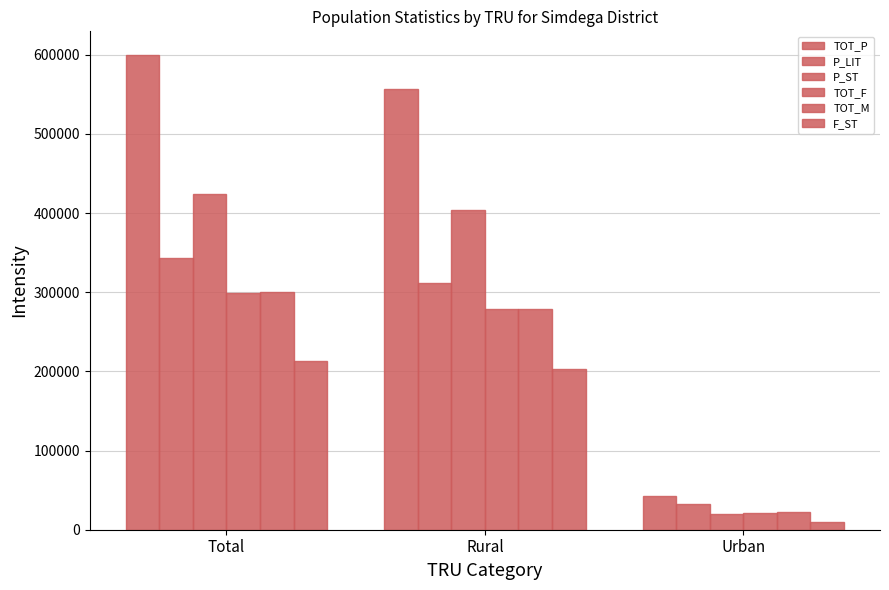

How many data points in TOT_P are less than 556634?

1